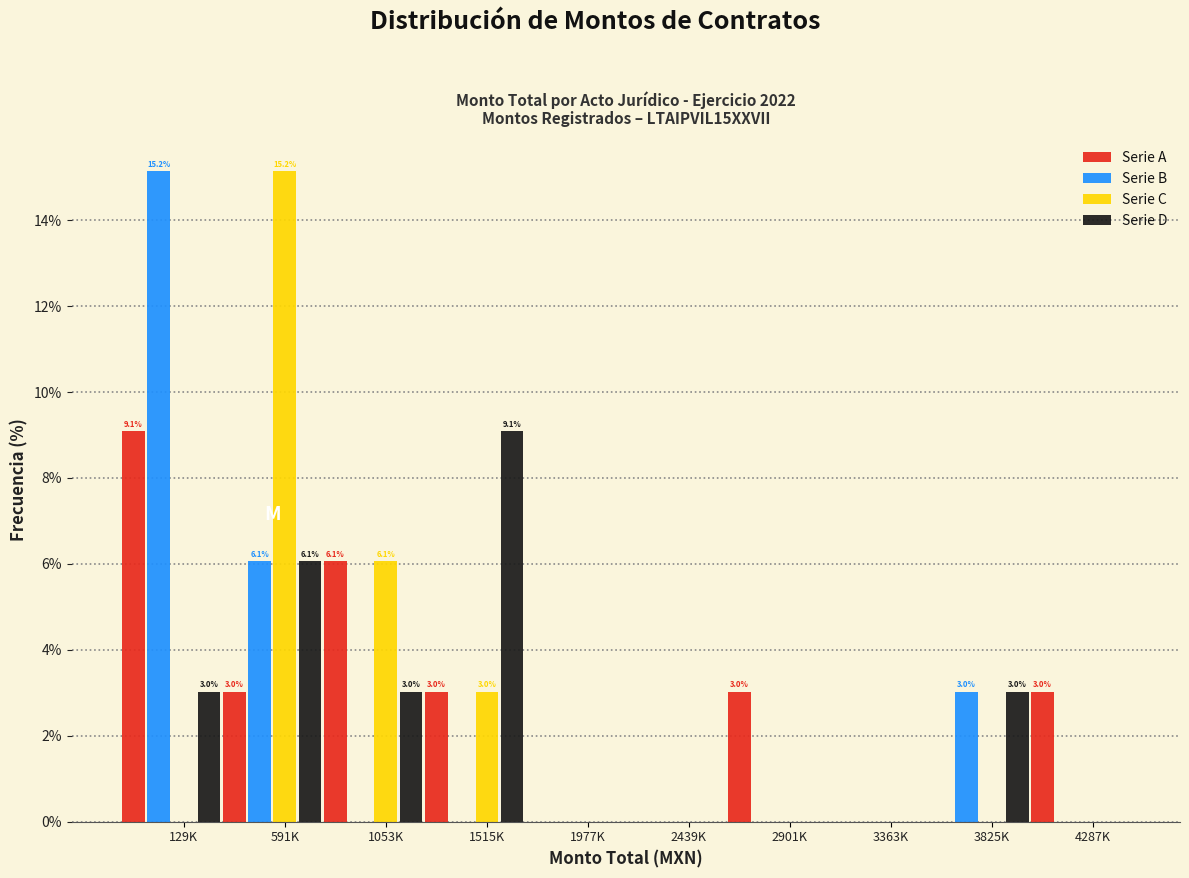

Between 1515K and 1977K, which series saw the biggest shift?

Serie D